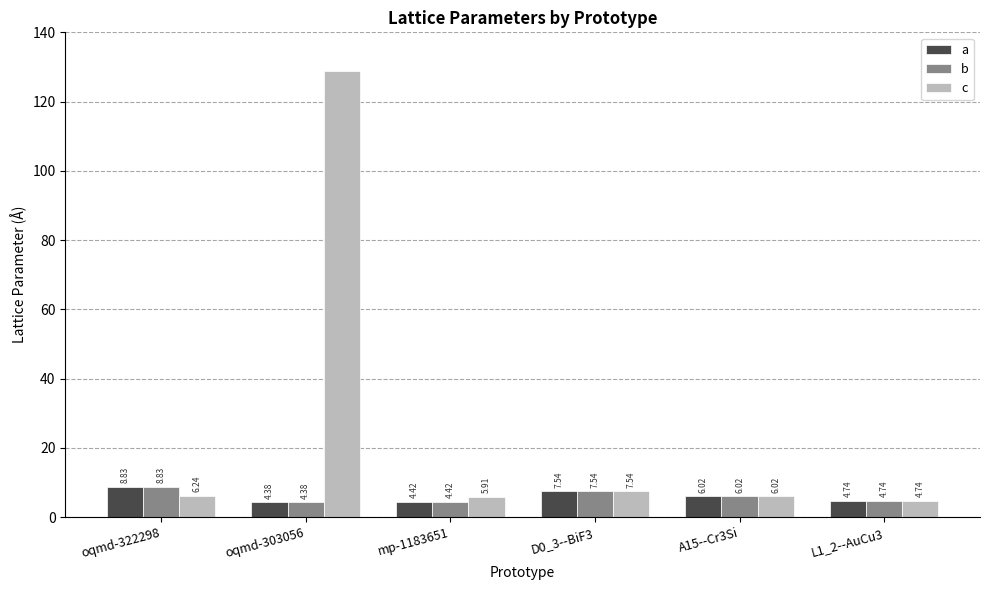

Which label corresponds to the largest value in the chart?

oqmd-303056